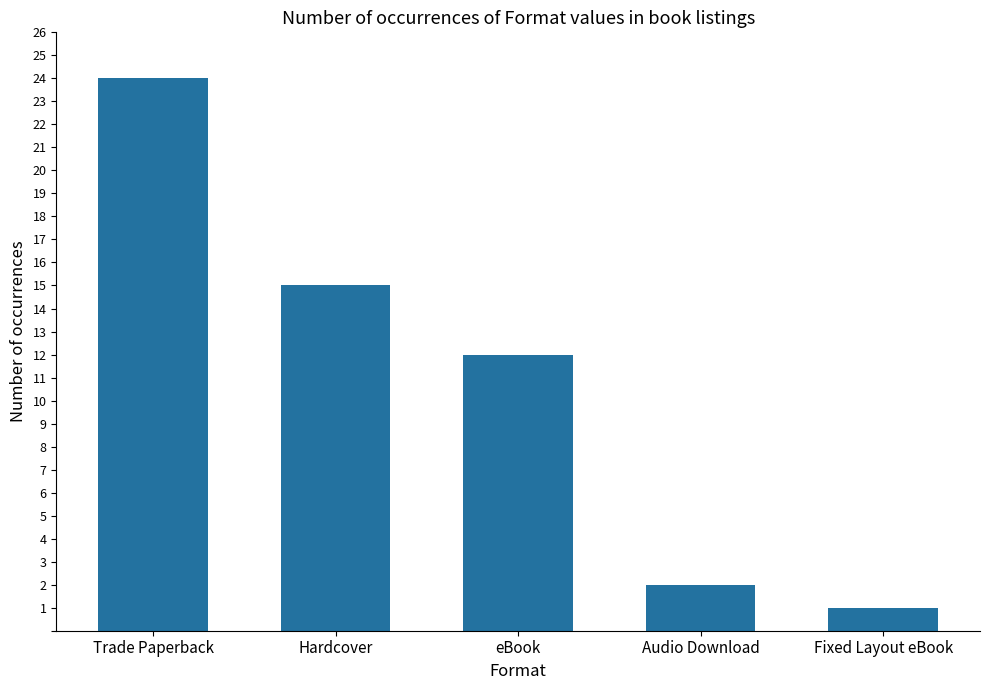

At which category does the chart reach its minimum across all series?

Fixed Layout eBook